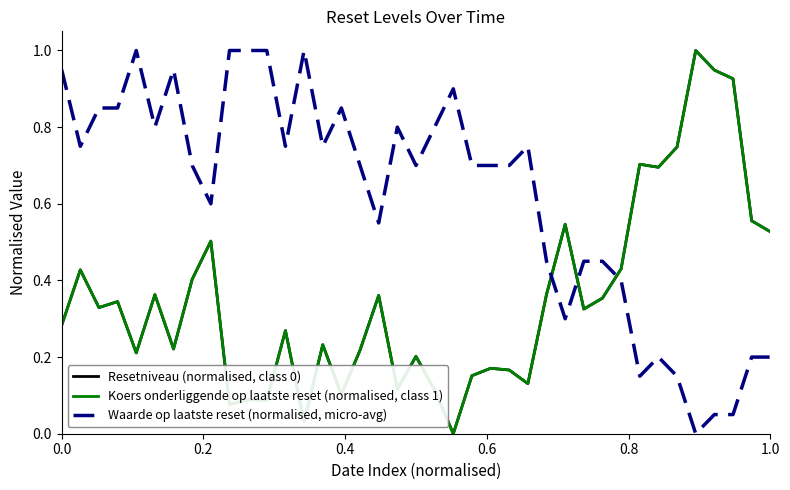

True or false: Resetniveau (normalised, class 0) and Koers onderliggende op laatste reset (normalised, class 1) cross at least once.

True